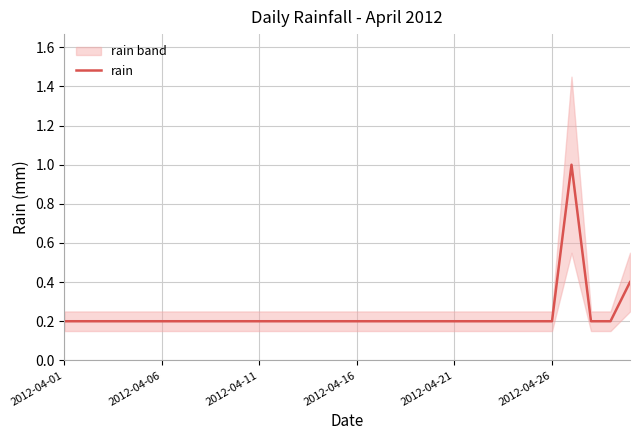

What is the highest value of the rain series?

1.0